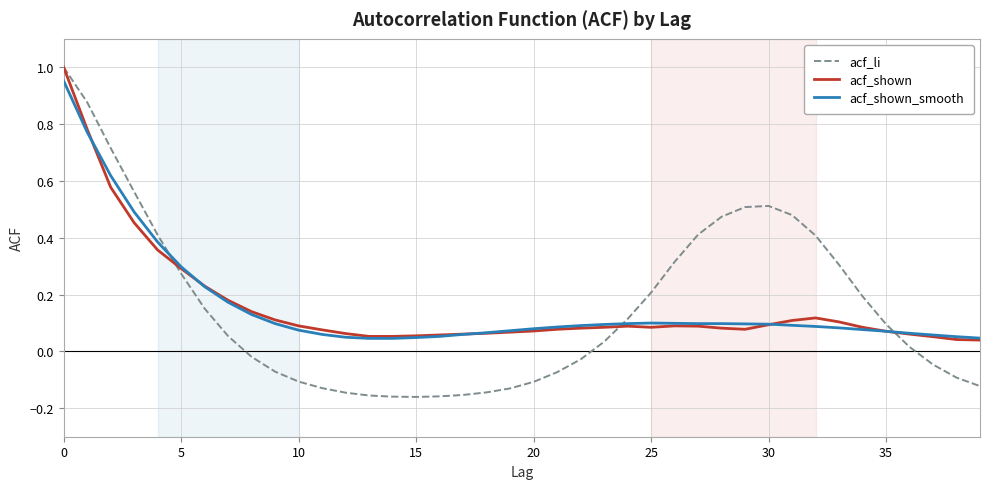

Which series has the largest range (max minus min)?

acf_li